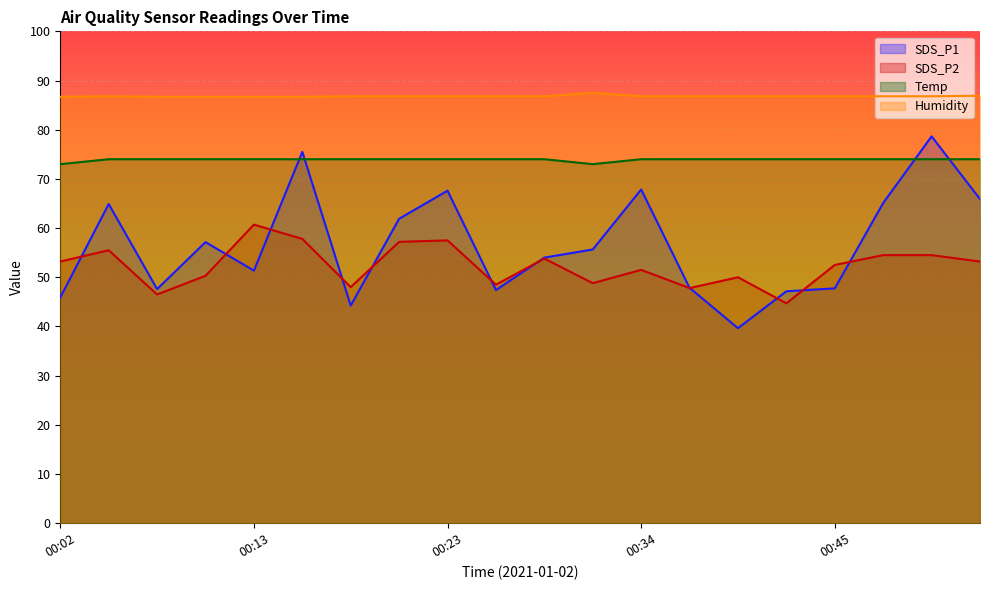

What are all the series names shown in the legend?

SDS_P1, SDS_P2, Temp, Humidity